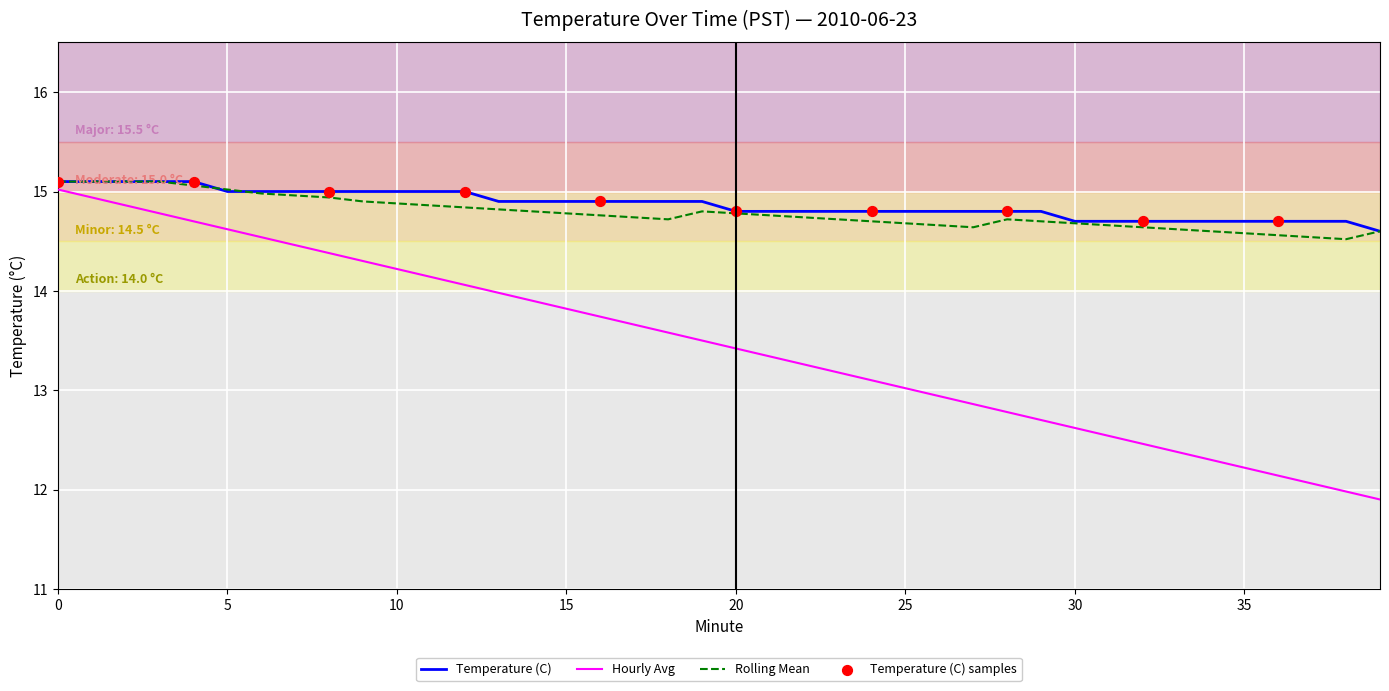

Which series has the largest range (max minus min)?

Hourly Avg